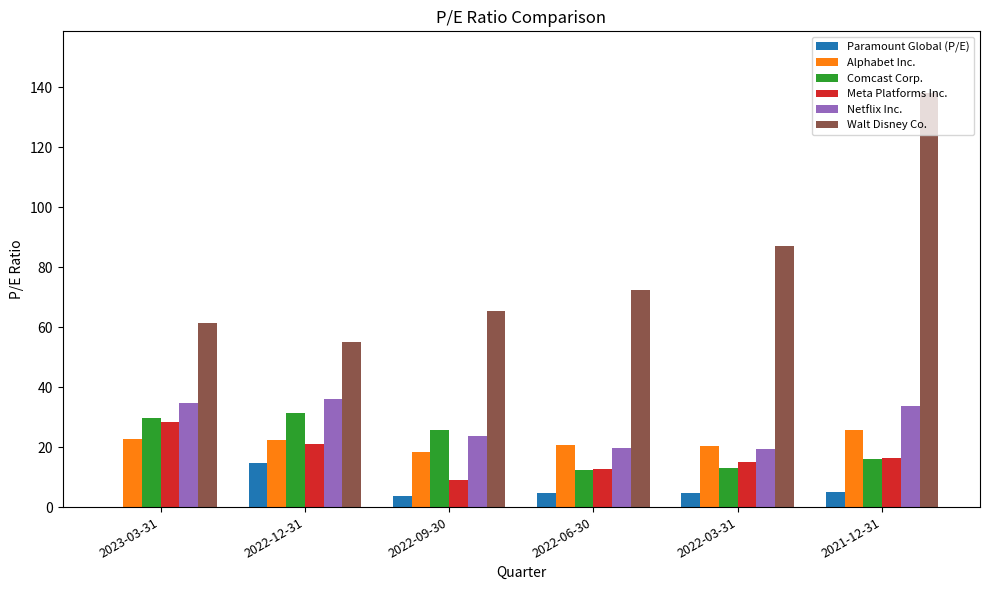

What is the total value across all series at 2022-03-31?

159.4